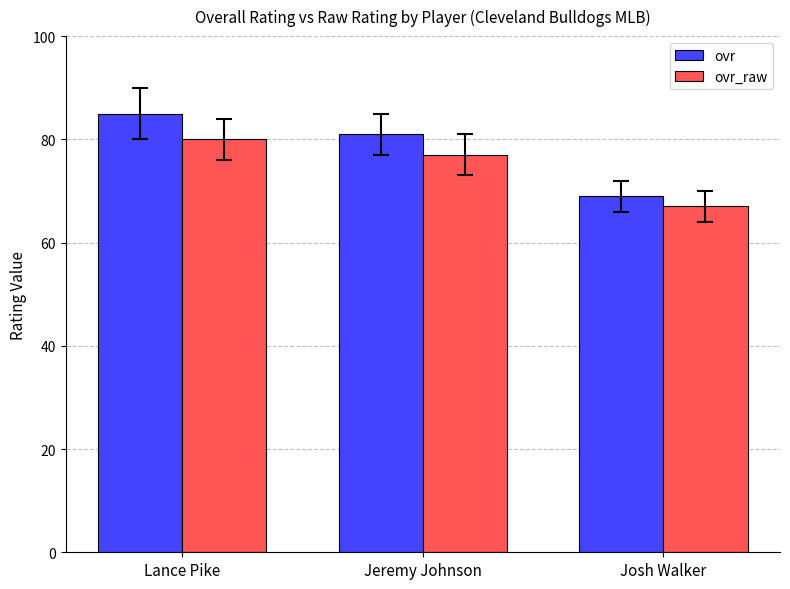

How many series are shown in this chart?

2